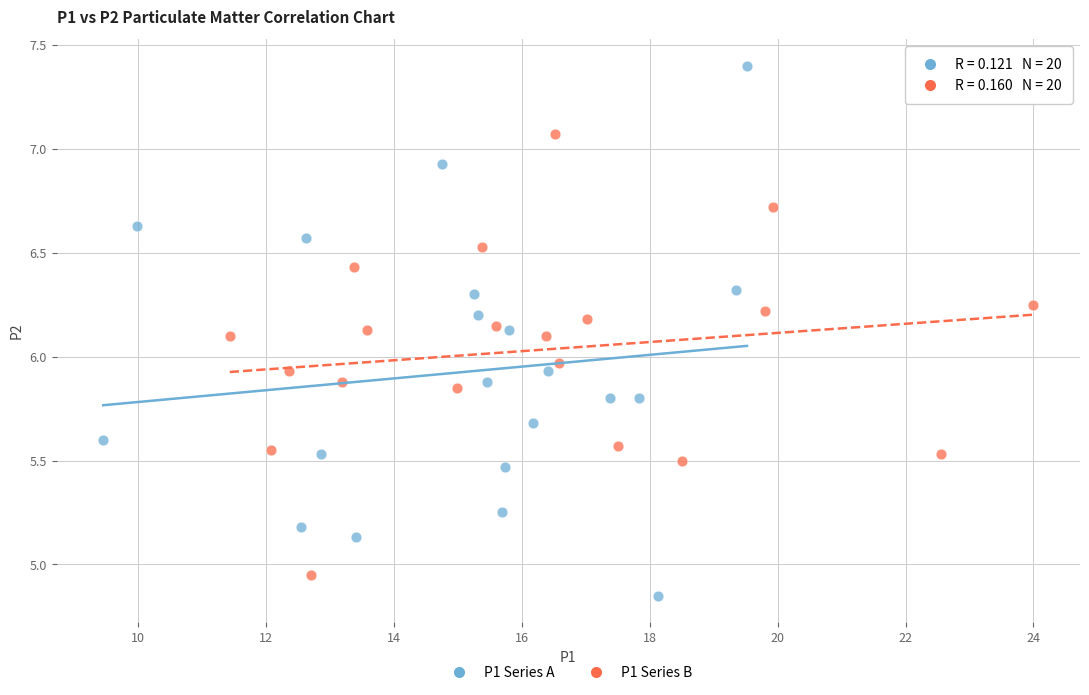

Which series reaches the maximum Y coordinate?

P1 Series A